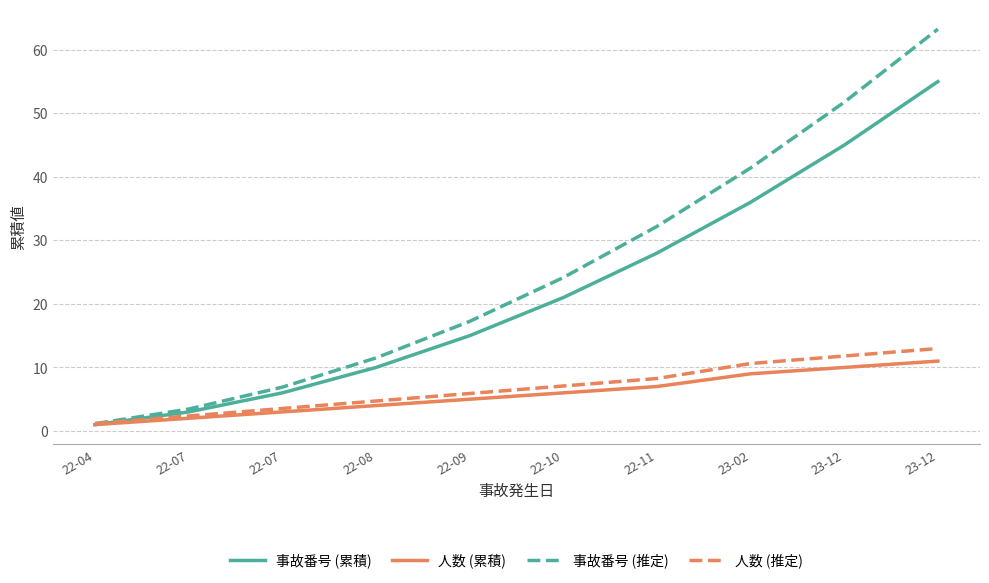

How many times do 事故番号 (推定) and 人数 (推定) cross each other?

1